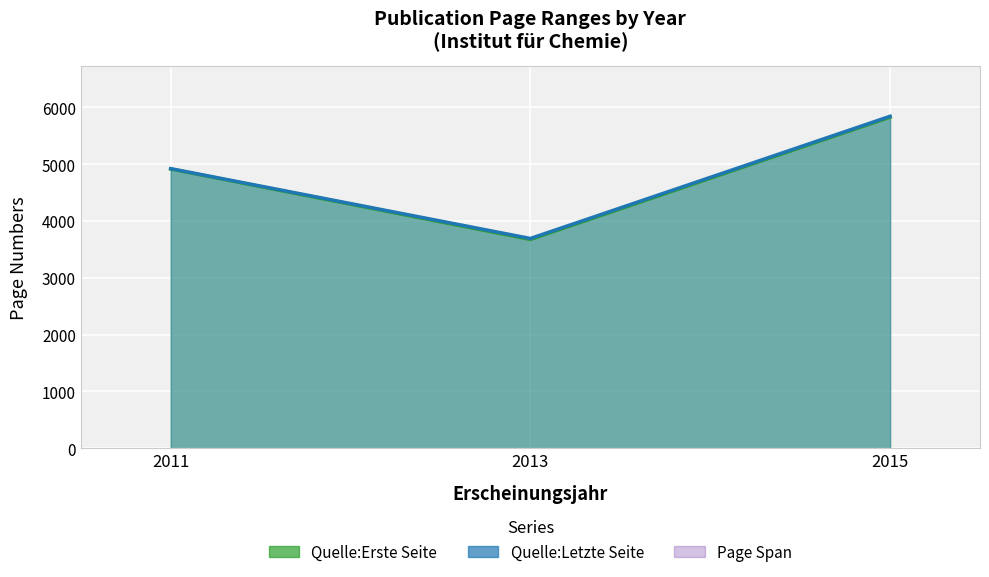

At which label is Quelle:Letzte Seite closest to 4766?

2011